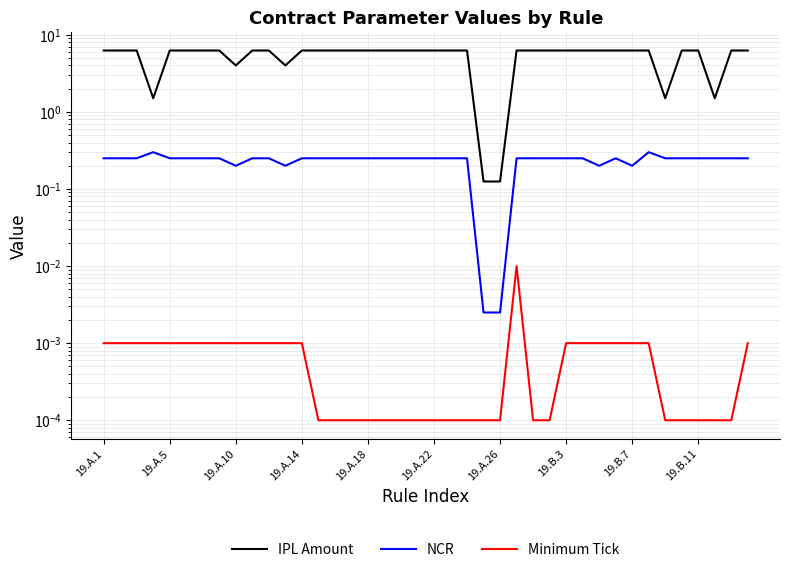

True or false: NCR and Minimum Tick intersect in this chart.

False